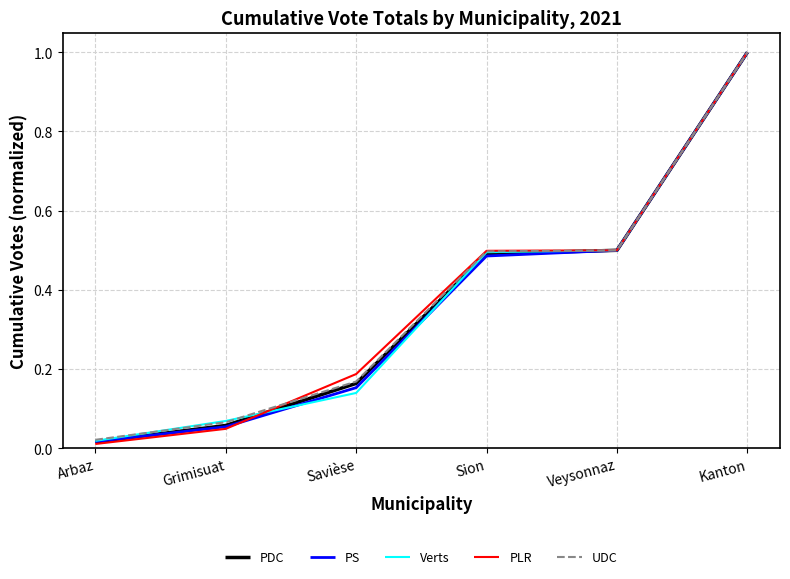

Where is Verts nearest to the value 0?

Arbaz